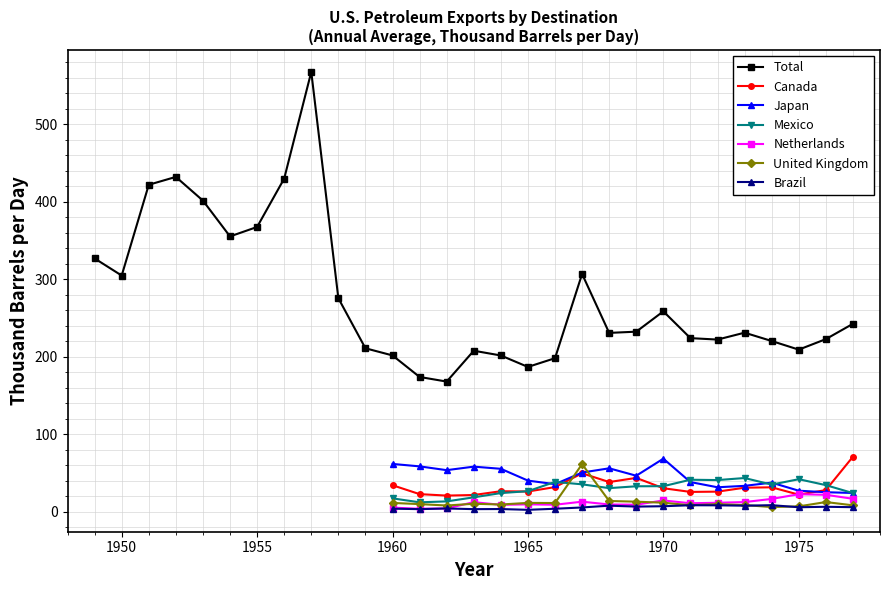

List the labels in order of value, smallest first.

1962, 1961, 1965, 1966, 1964, 1960, 1963, 1975, 1959, 1974, 1972, 1976, 1971, 1968, 1973, 1969, 1977, 1970, 1958, 1950, 1967, 1949, 1954, 1955, 1953, 1951, 1956, 1952, 1957